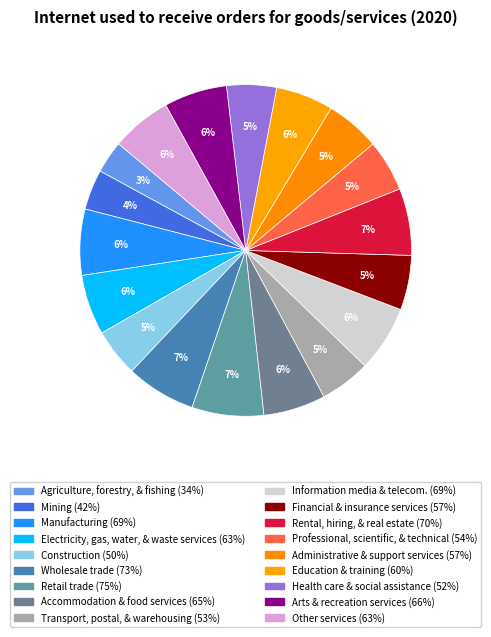

How many slices are in this pie chart?

18